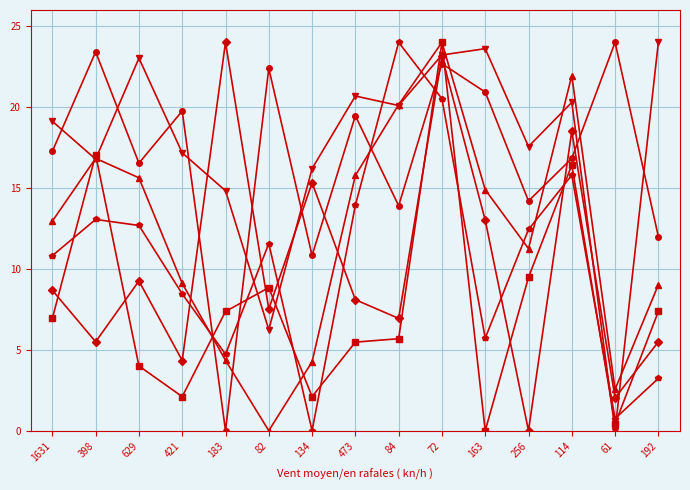

What is the spread (max minus min) of values at 192?

20.8